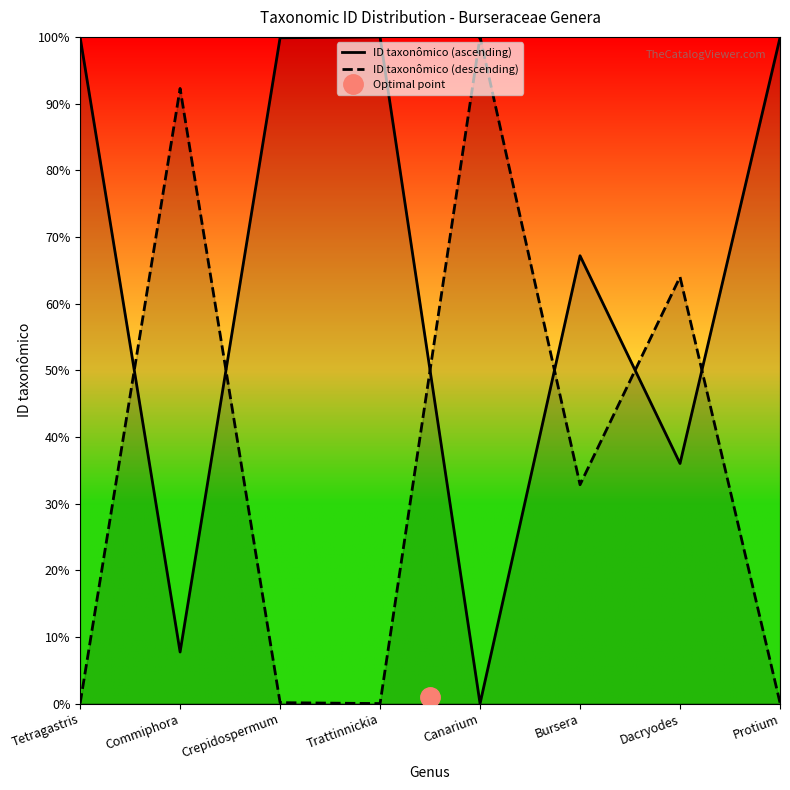

What position from the left is Crepidospermum?

3